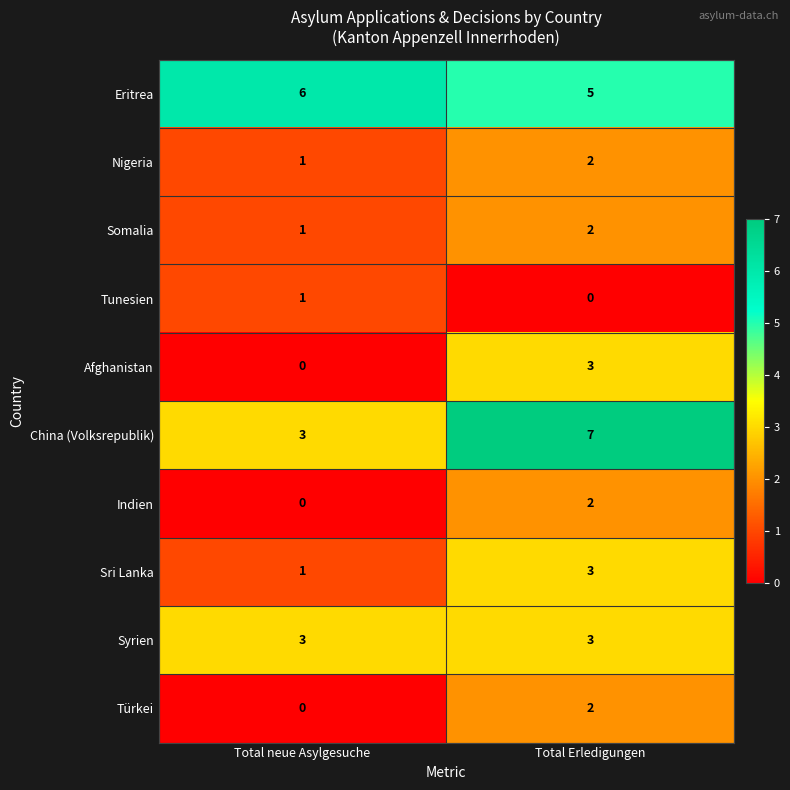

Which series changed the most between Total neue Asylgesuche and Total Erledigungen?

China (Volksrepublik)